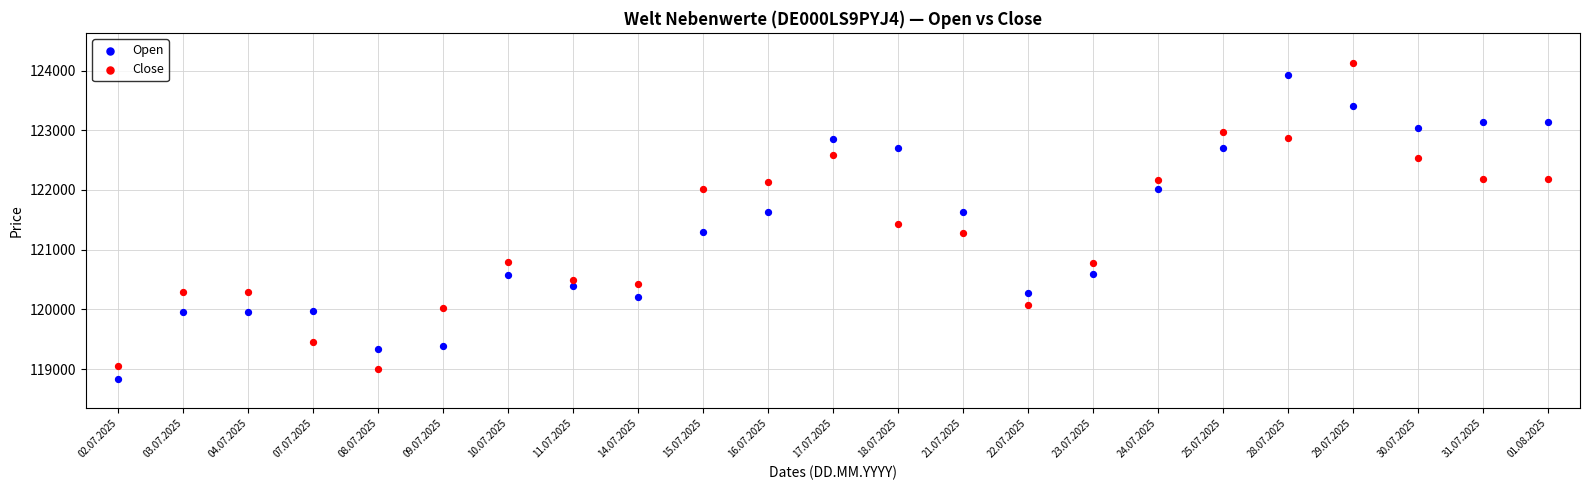

Across all data points, what is the range of Y values (max minus min)?

5290